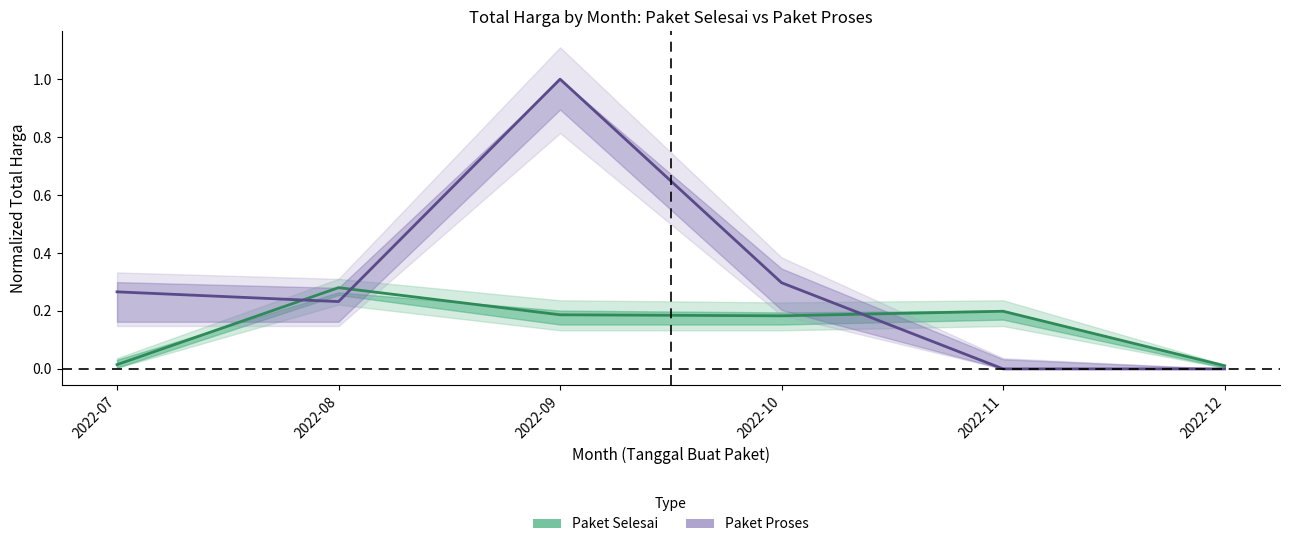

Reading right to left, what are all the values shown in this chart?

Paket Selesai: 0.0	0.2	0.2	0.2	0.3	0.0
Paket Proses: 0.0	0.0	0.3	1.0	0.2	0.3